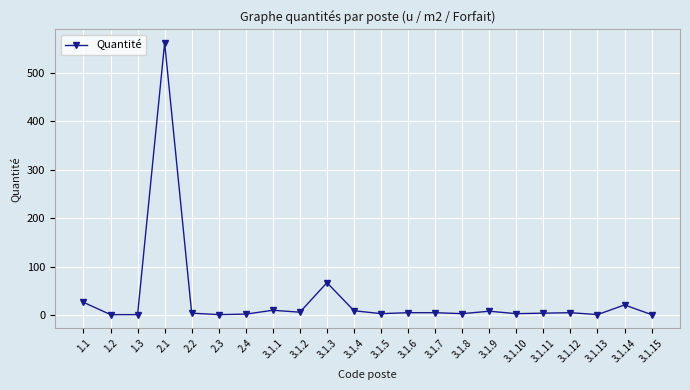

What is the sum of all values?

748.4